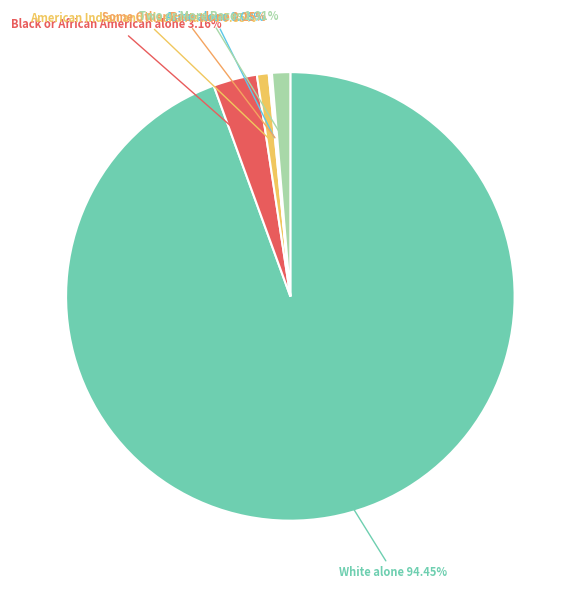

What is the largest slice in the pie chart?

White alone